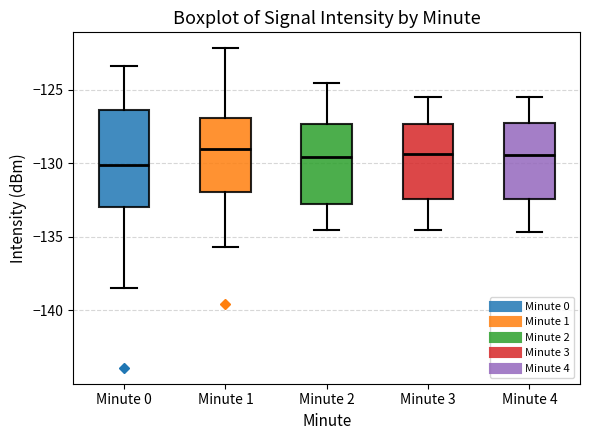

Where does the lower whisker of the box for Minute 1 end on the y-axis? The values are not printed on the chart, so give them approximately, as read against the axis.

-135.5